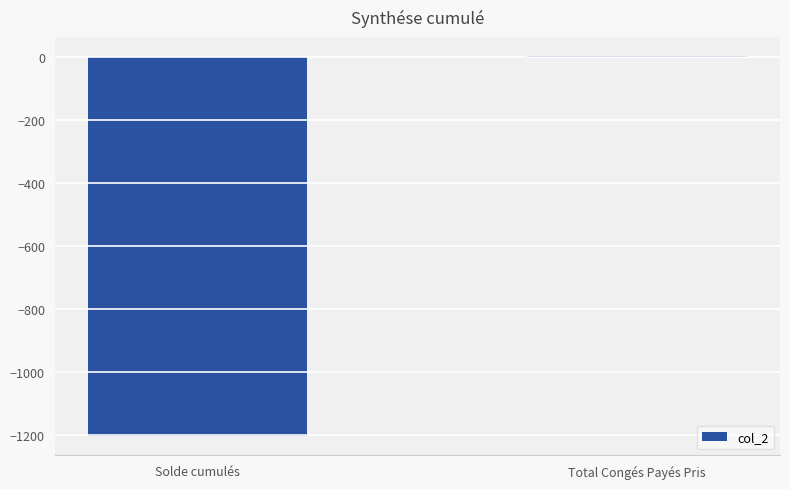

Is it true that the value at Solde cumulés is -1204.9?

True